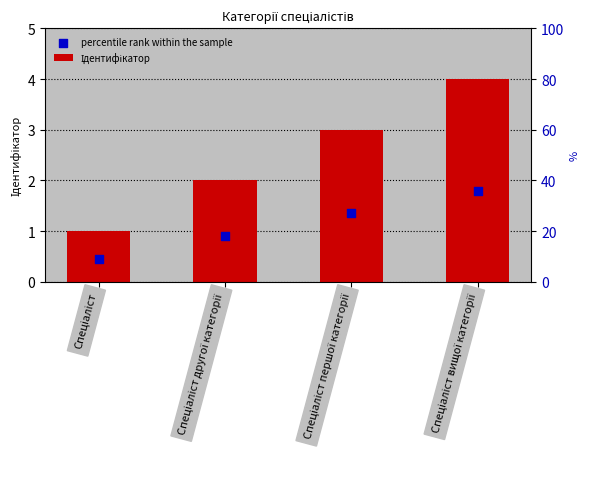

Is the value of Ідентифікатор at Спеціаліст greater than the value of percentile rank within the sample at Спеціаліст?

Yes